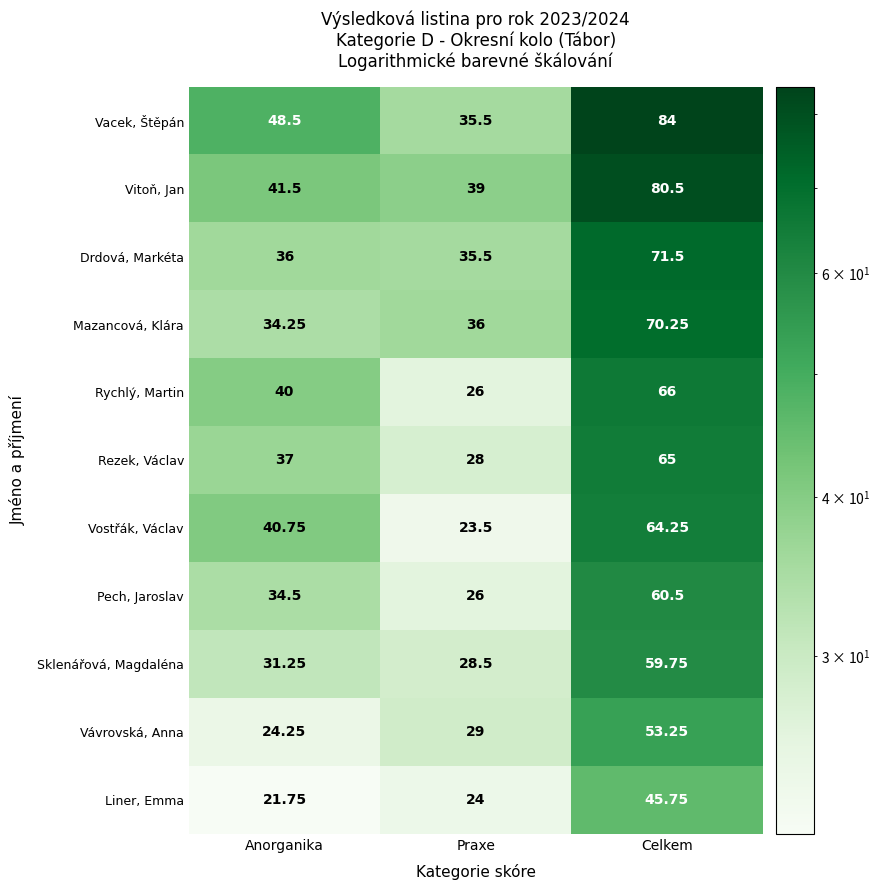

Where does the Vostřák, Václav series first go above 40?

Anorganika